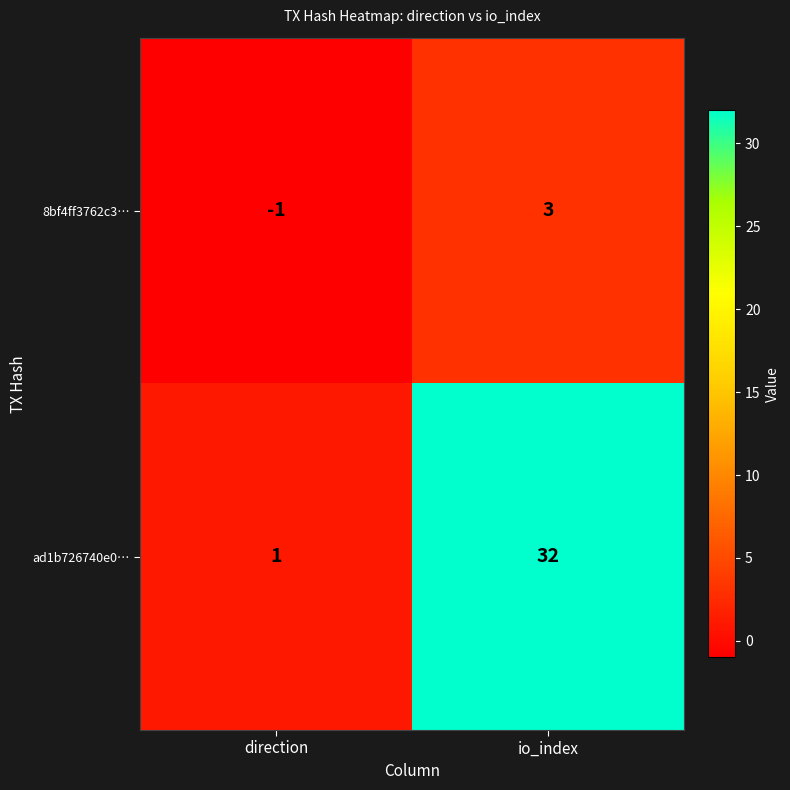

At how many categories does at least one series exceed 5?

1